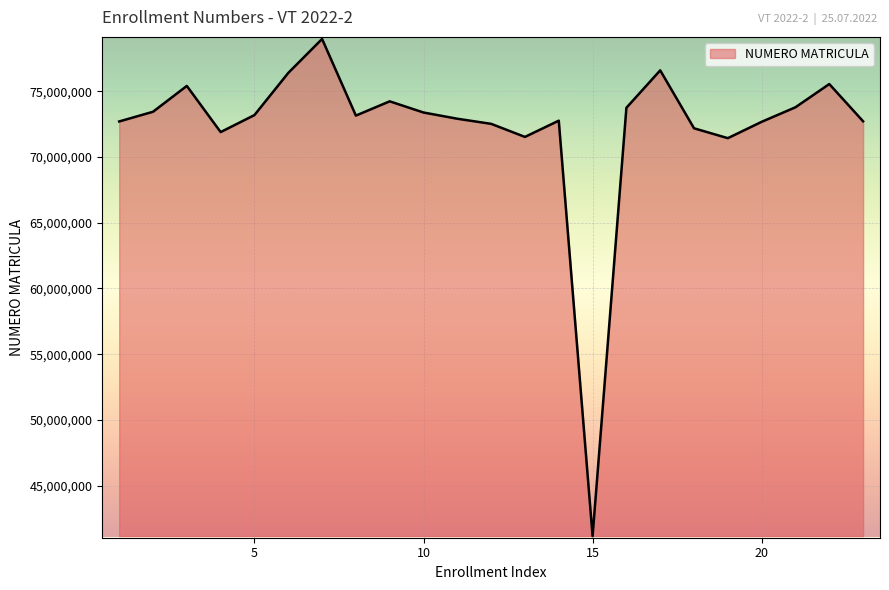

What is the difference between the maximum and minimum values?

37798978